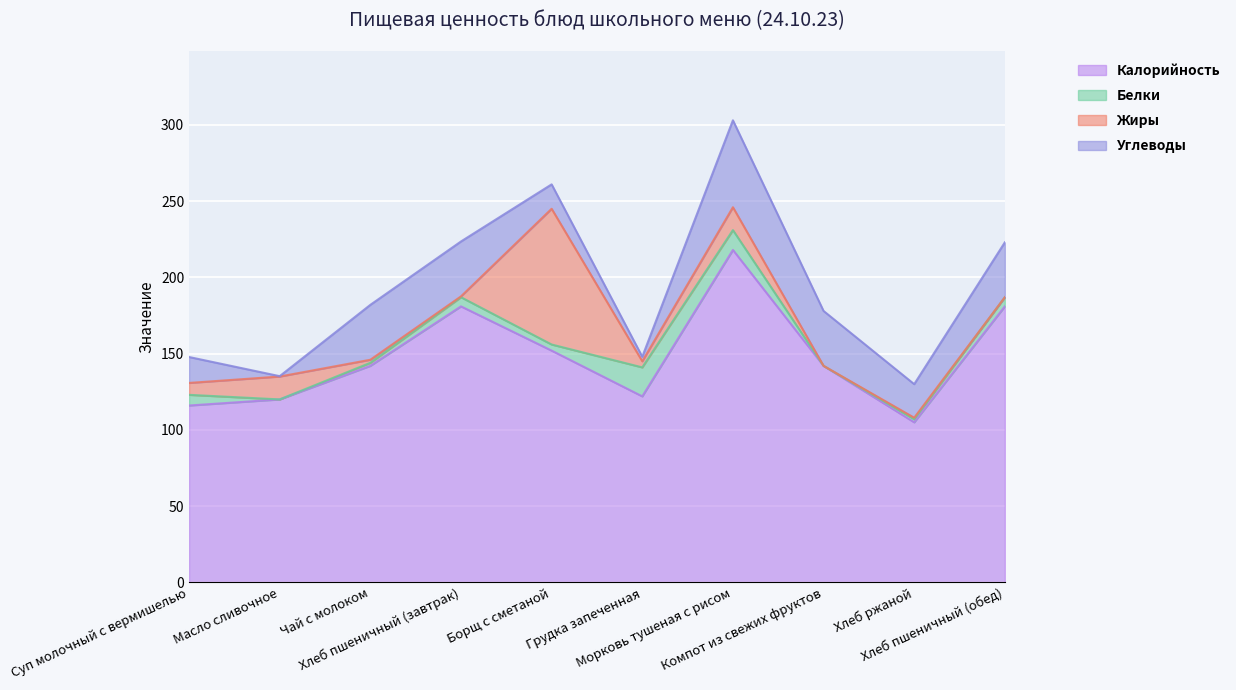

Is the value of Калорийность at Масло сливочное greater than the value of Белки at Борщ с сметаной?

Yes